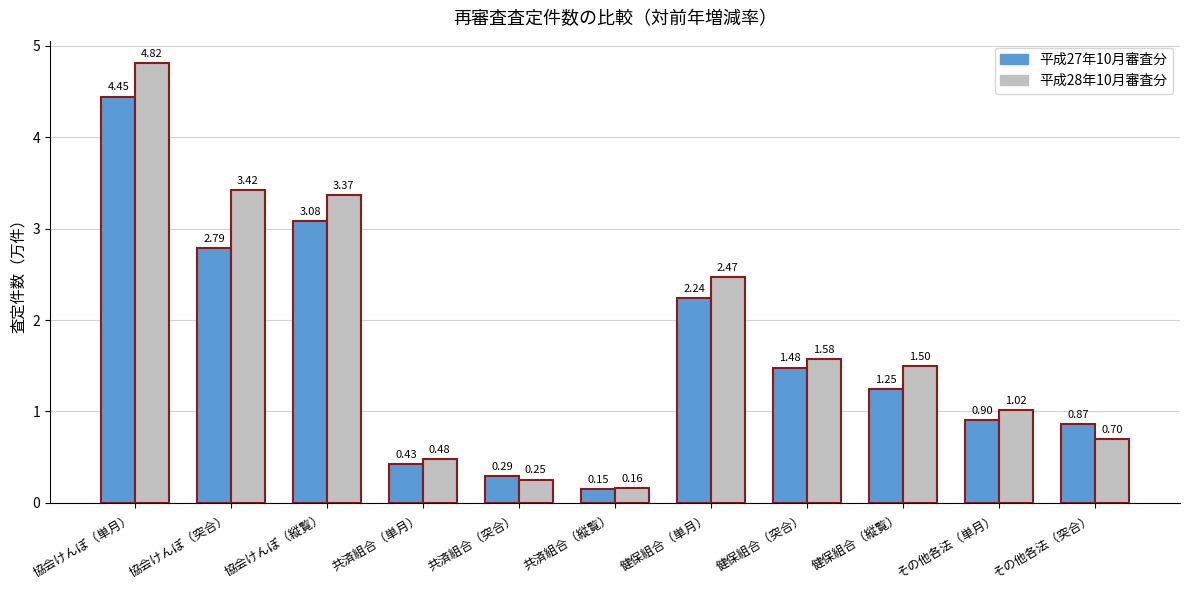

At which category does the chart reach its minimum across all series?

共済組合（縦覧）